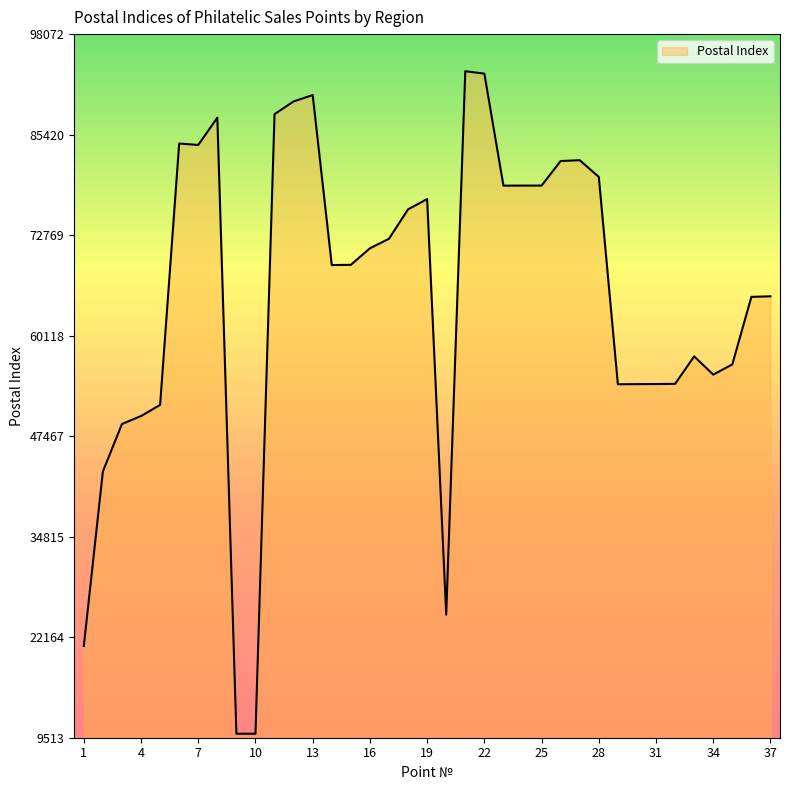

What is the smallest value displayed?

10014